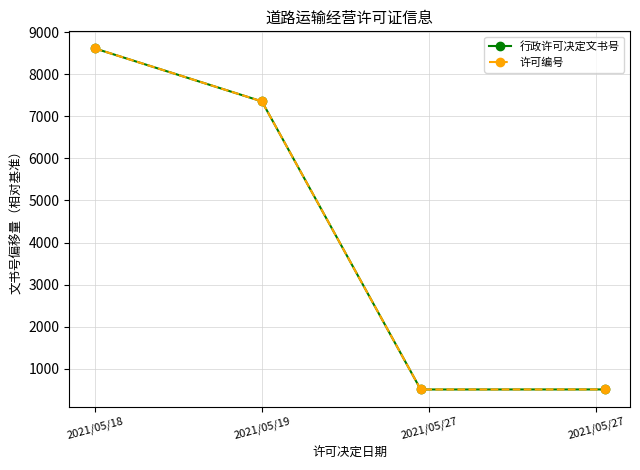

True or false: 许可编号 and 行政许可决定文书号 cross at least once.

False